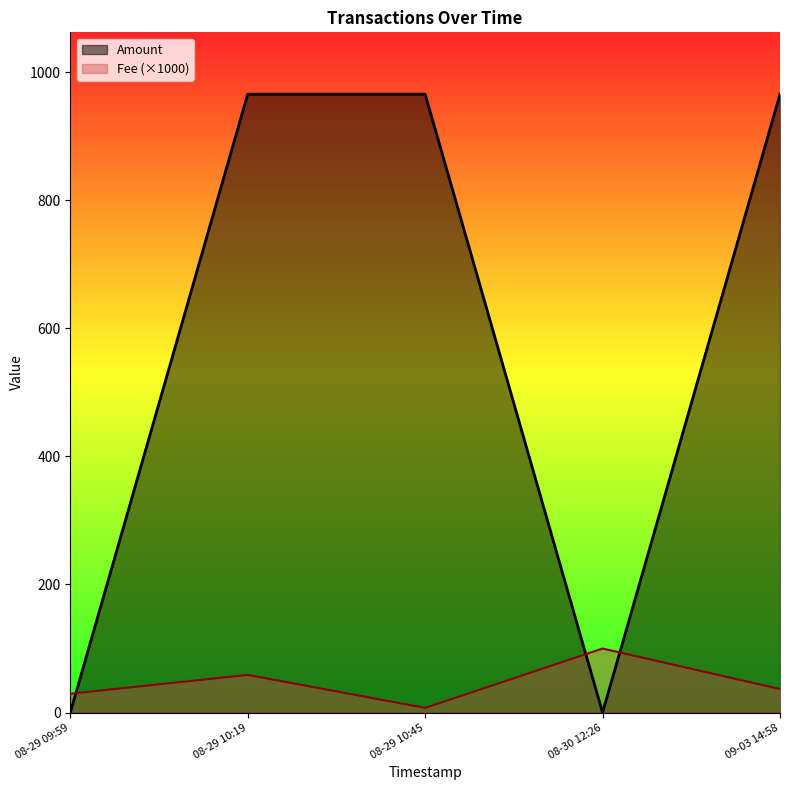

Does the chart display data point markers on the line(s)?

No